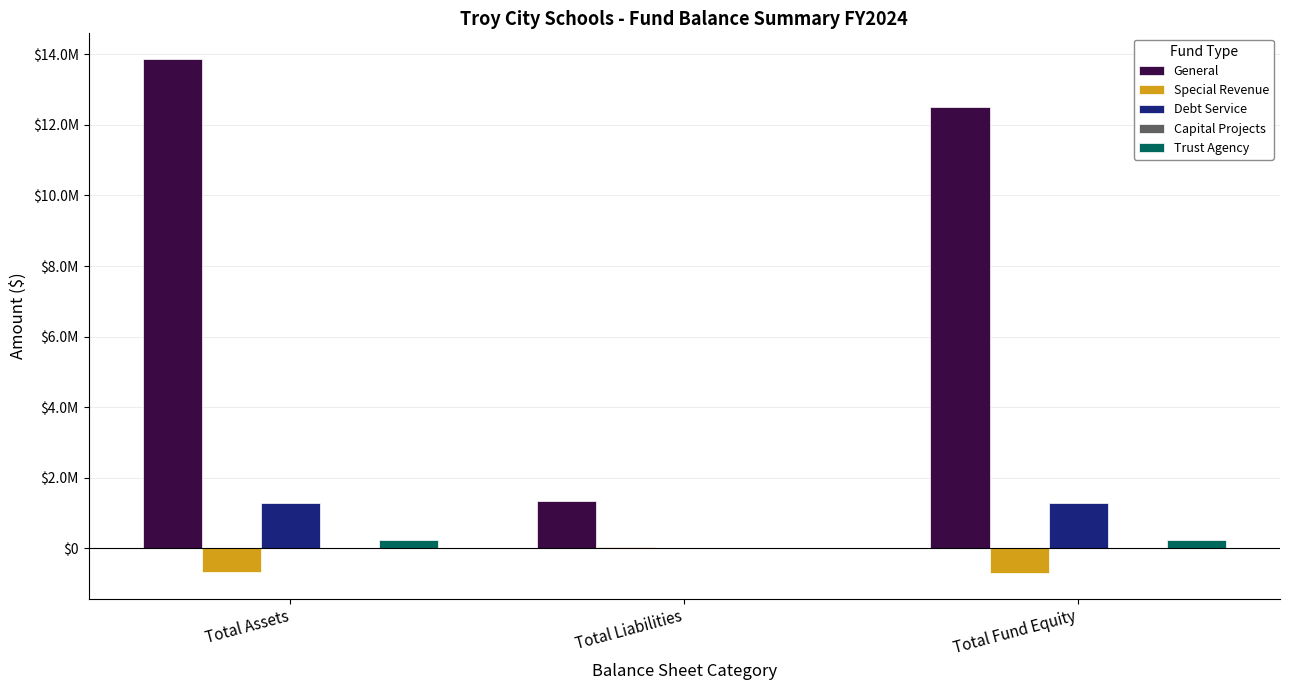

The Special Revenue series shows 33659.5 at Total Liabilities. True or false?

True